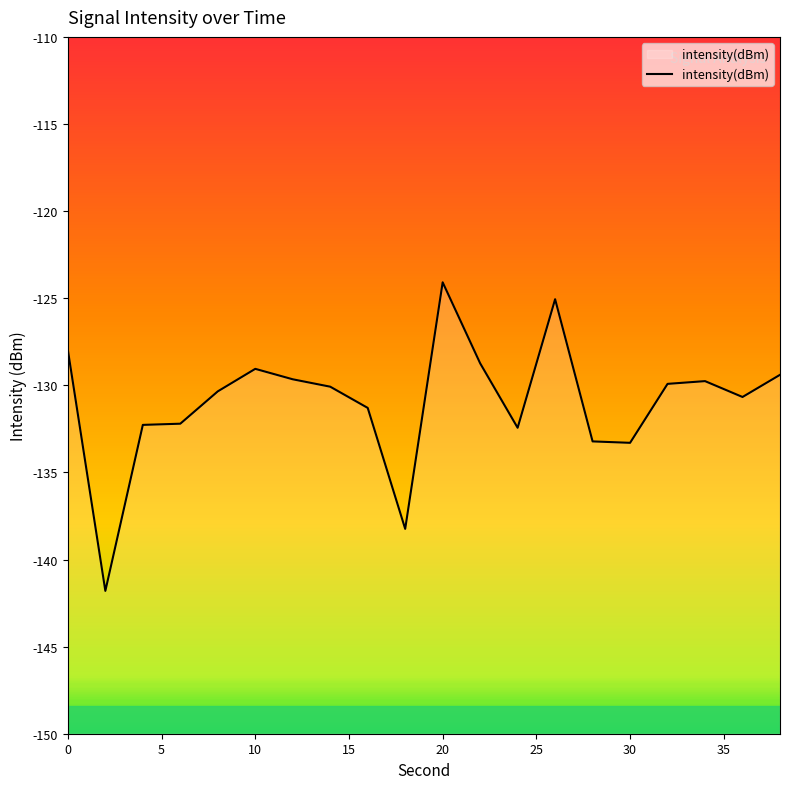

What is the value of the 4th point from the left?

-132.2